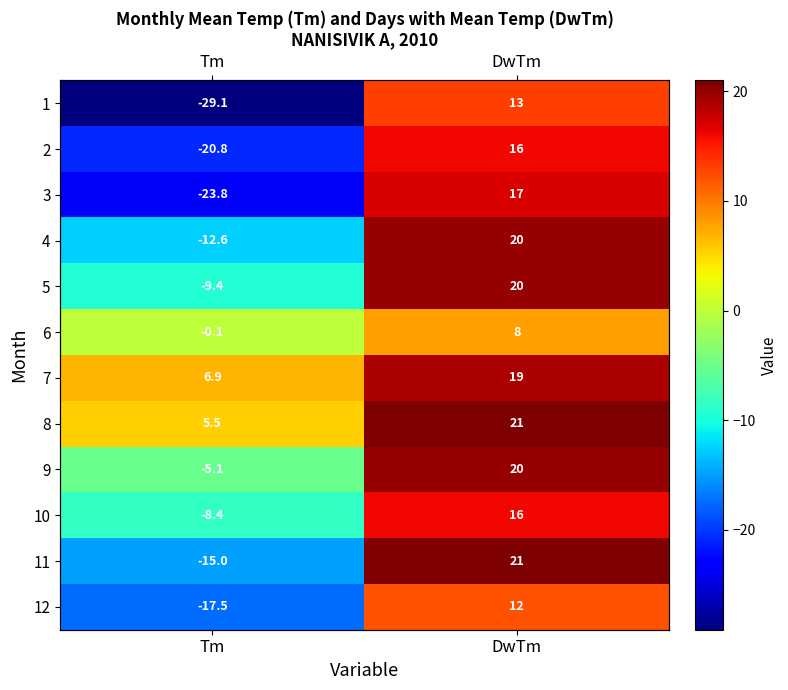

What is the lowest value of the 9 series?

-5.1